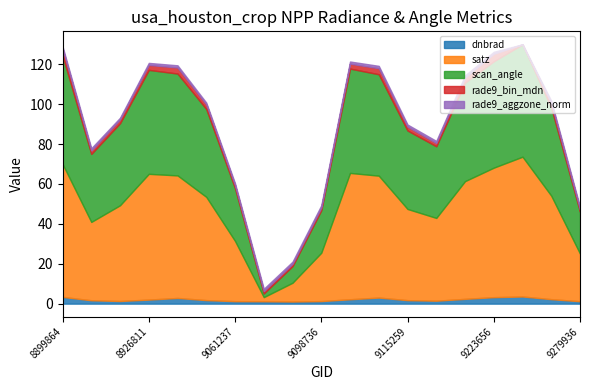

What is the lowest value of the satz series?

2.1